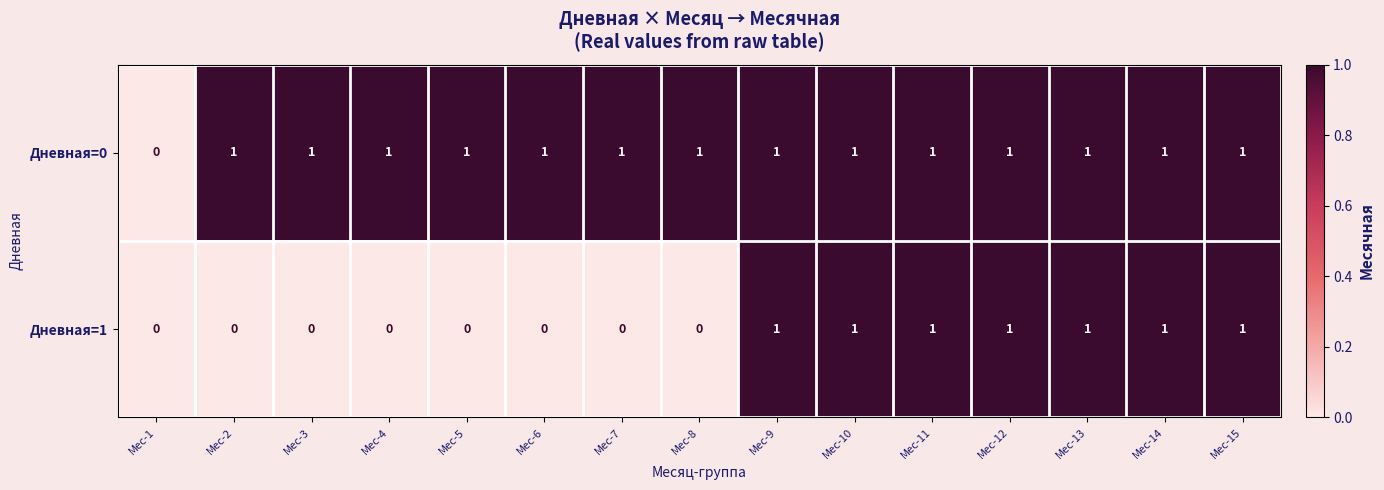

At which label is Дневная=0 closest to 0?

Мес-1